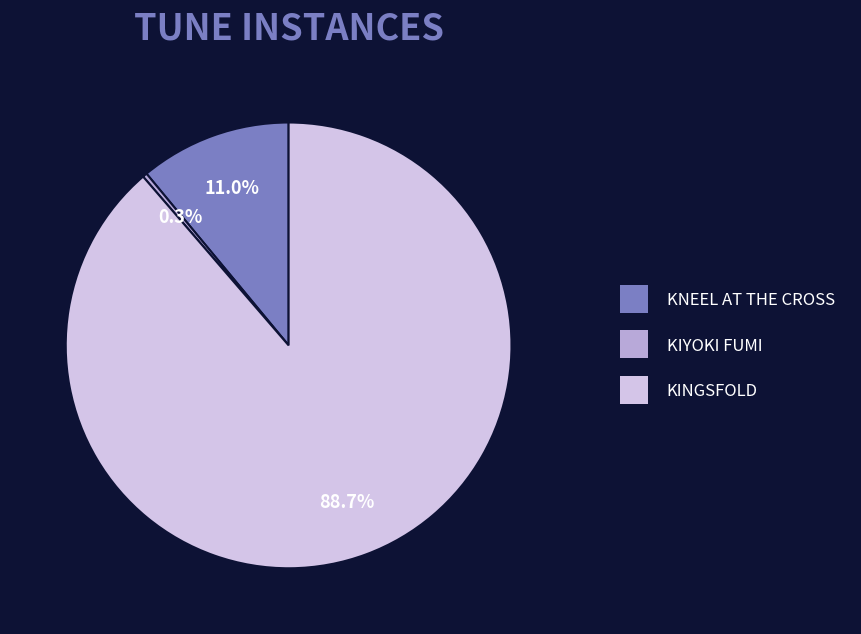

What is the total percentage of KNEEL AT THE CROSS and KINGSFOLD?

99.7%